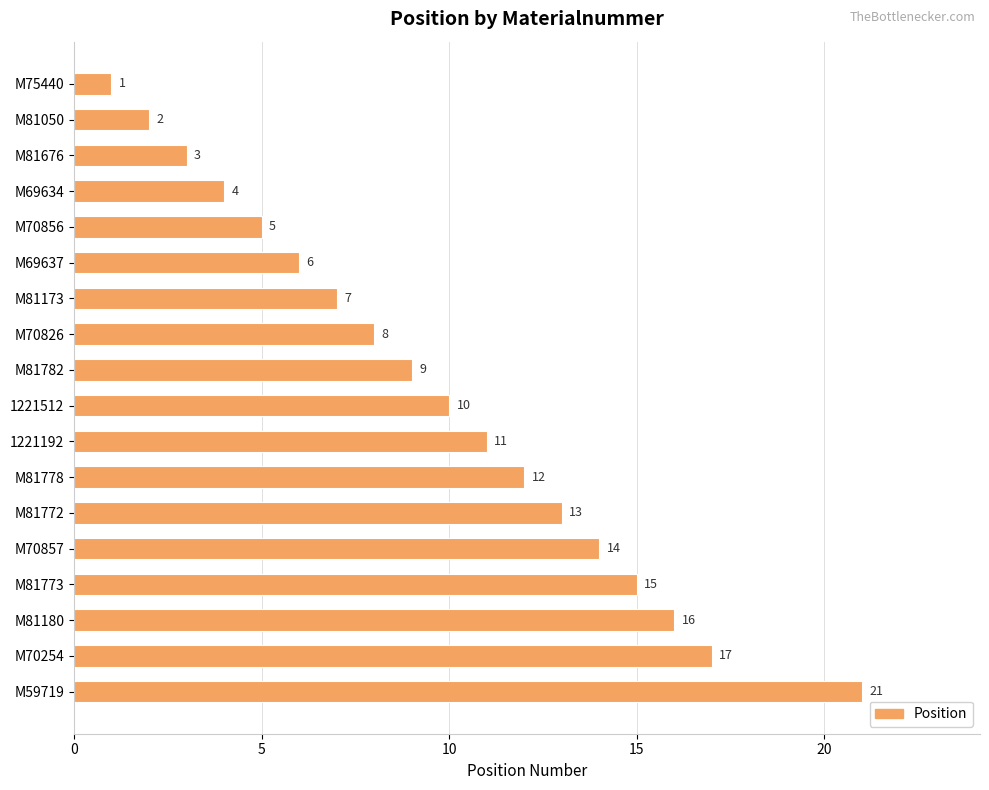

What position from the top is M69637?

6